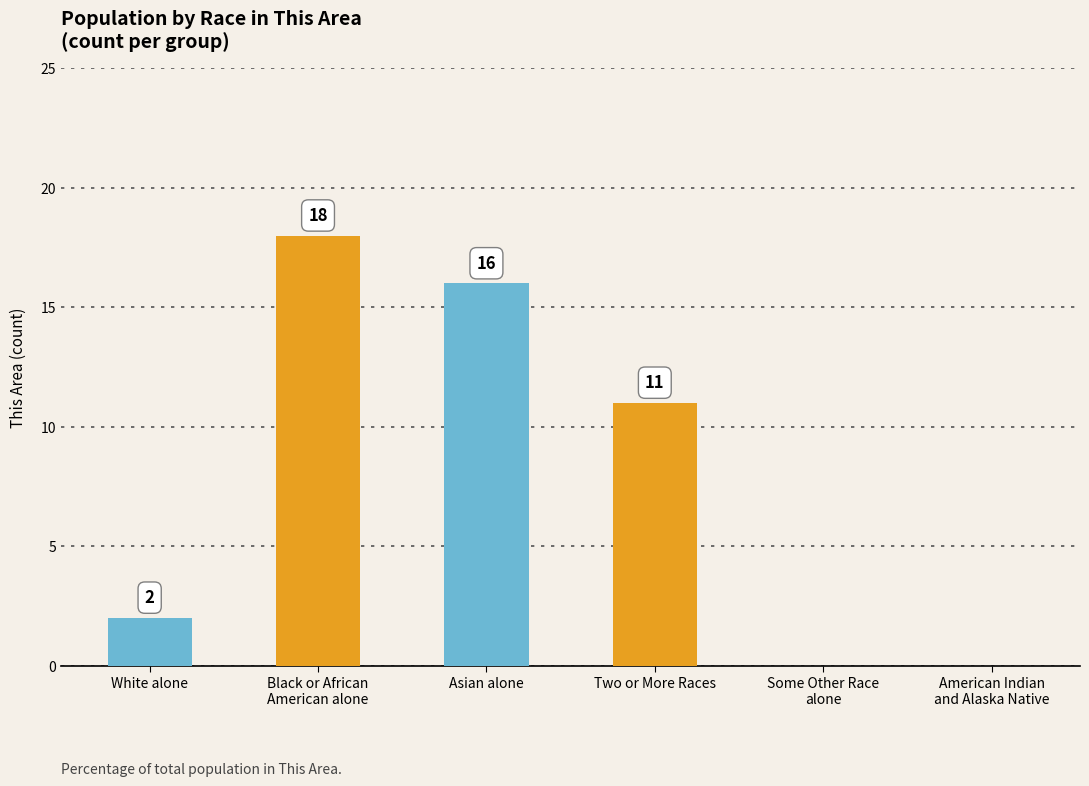

What is the maximum value shown in the chart?

18